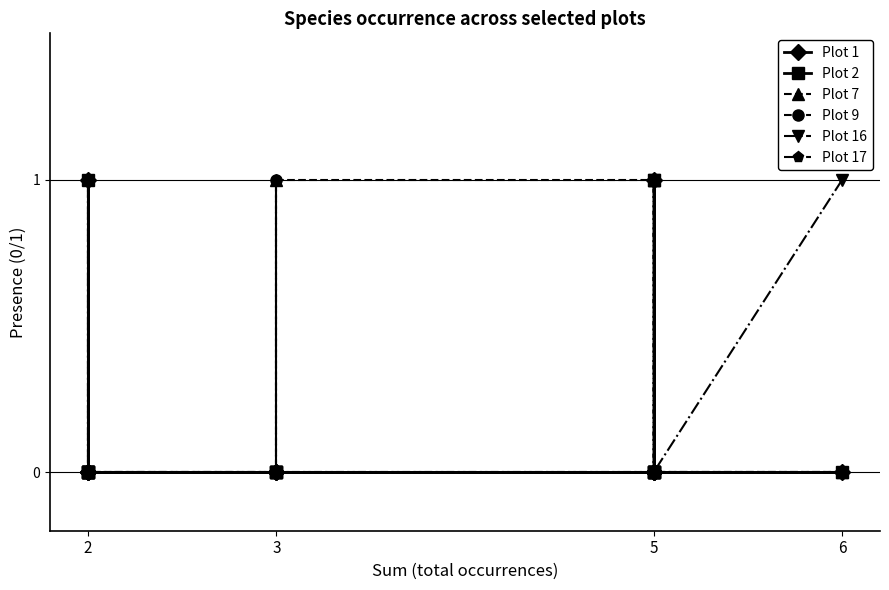

Between which two adjacent categories do Plot 16 and Plot 7 first intersect?

5 and 5